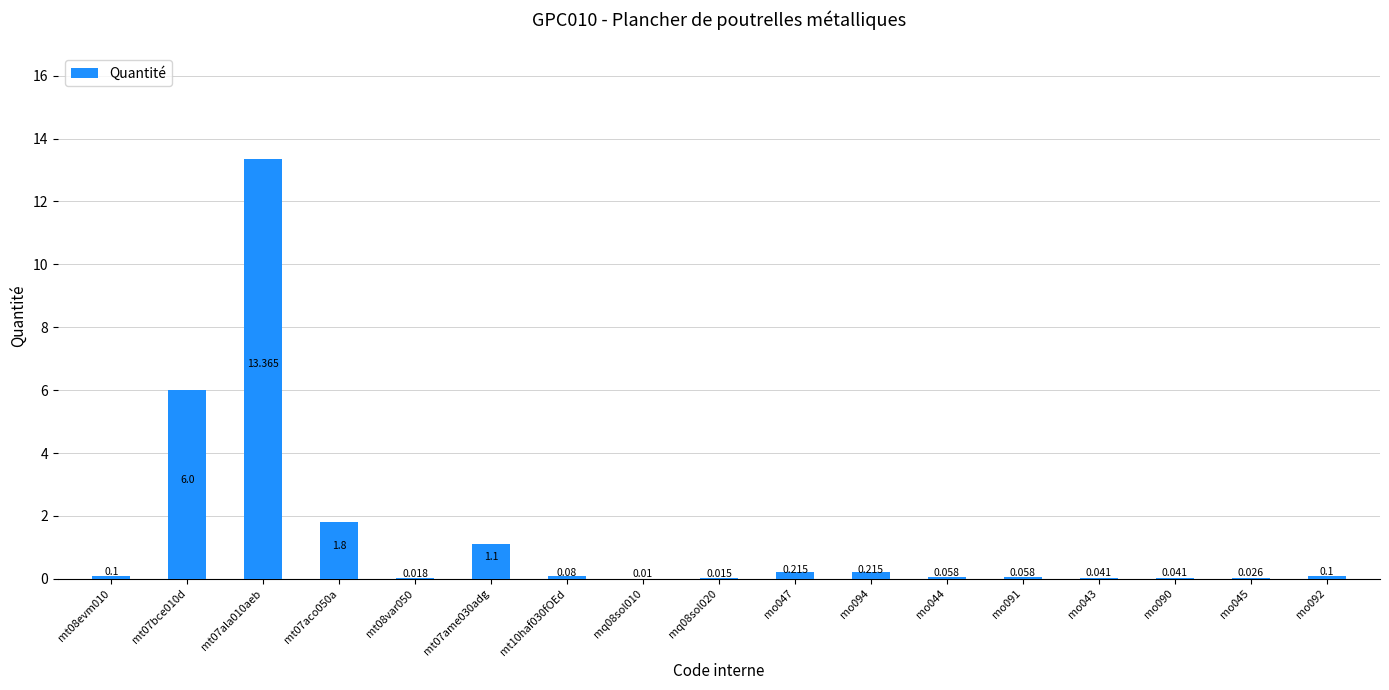

Count the number of categories in the chart.

17